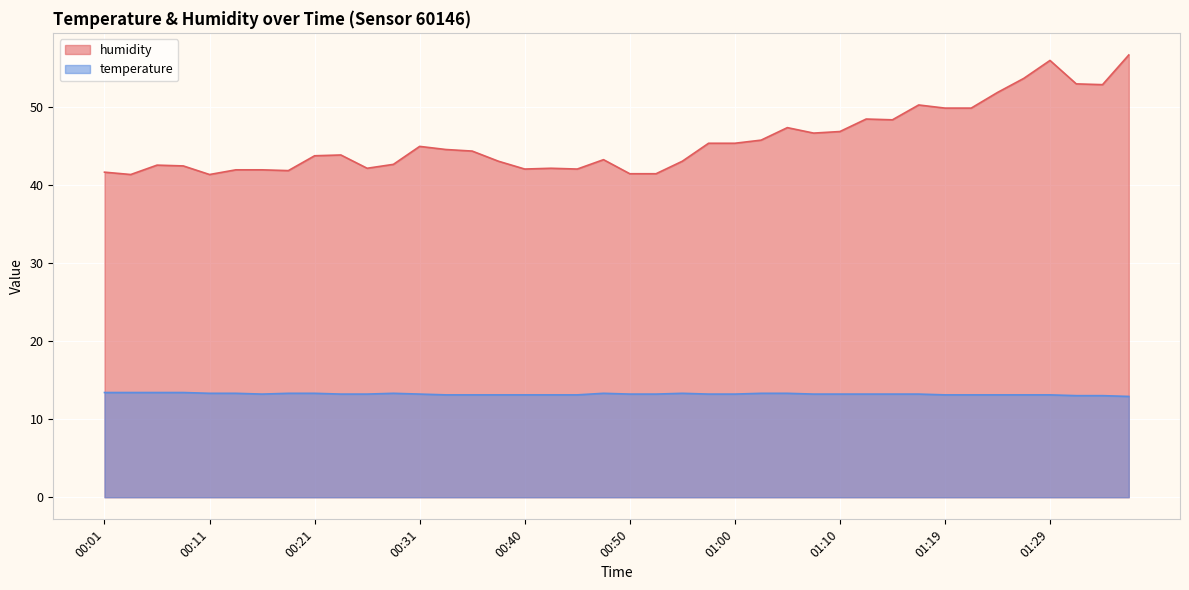

What is the difference between the maximum and minimum values in the temperature series?

0.5